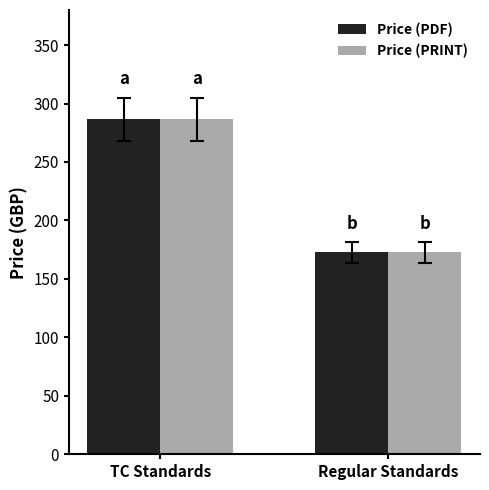

What is the sum of all Price (PDF) values?

459.2